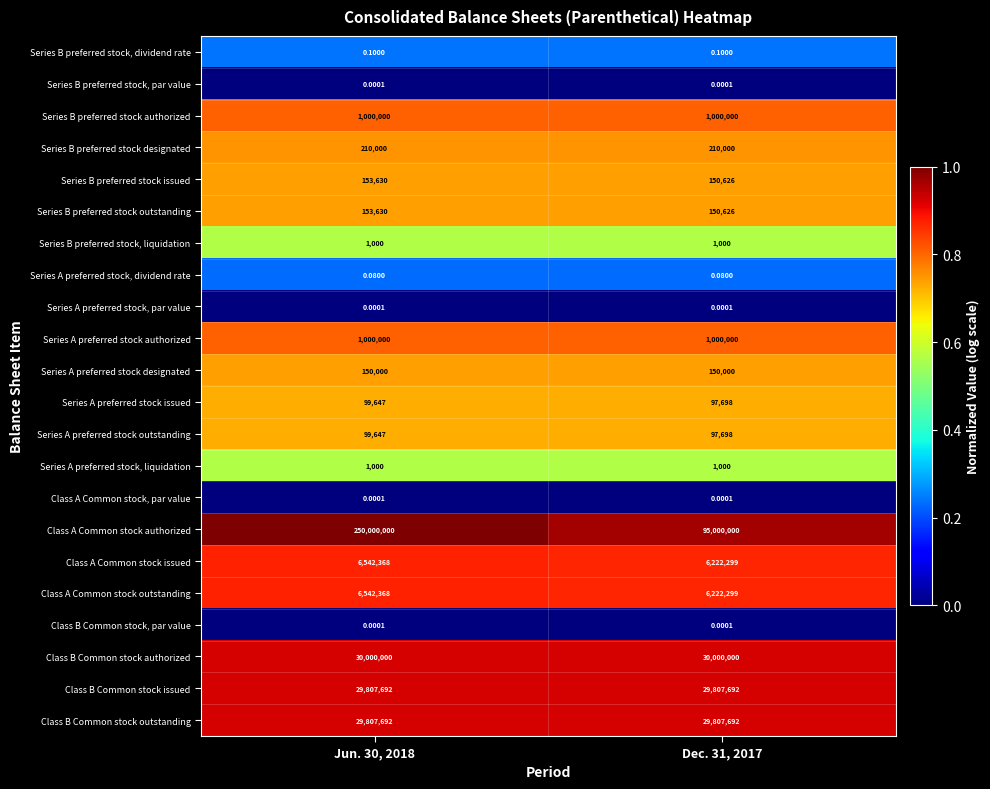

Which series has the widest spread of values?

Class A Common stock authorized